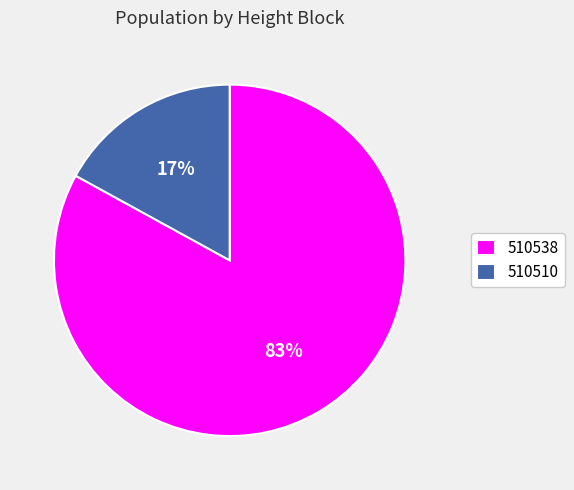

What is the ratio of the value at 510510 to the value at 510538?

0.2